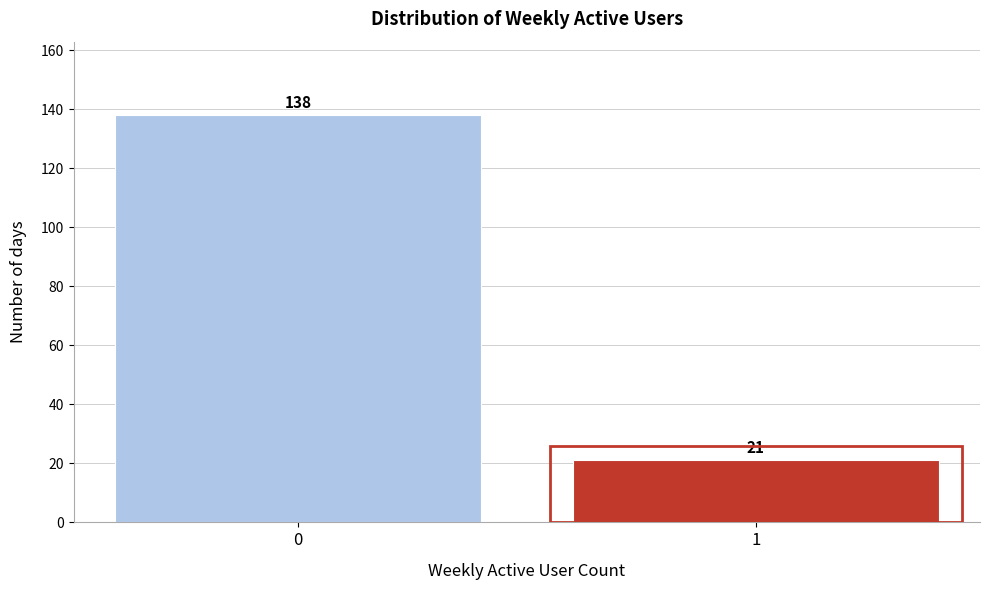

Reading left to right, what are all the values shown in this chart?

138	21